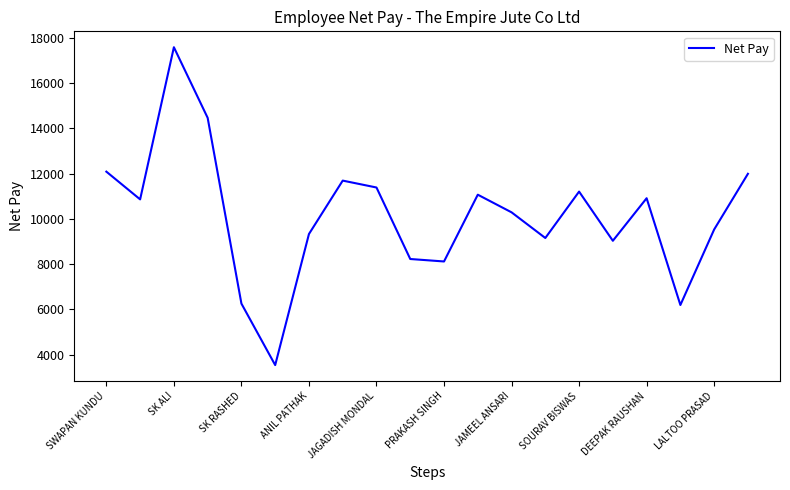

What is the maximum value shown in the chart?

17593